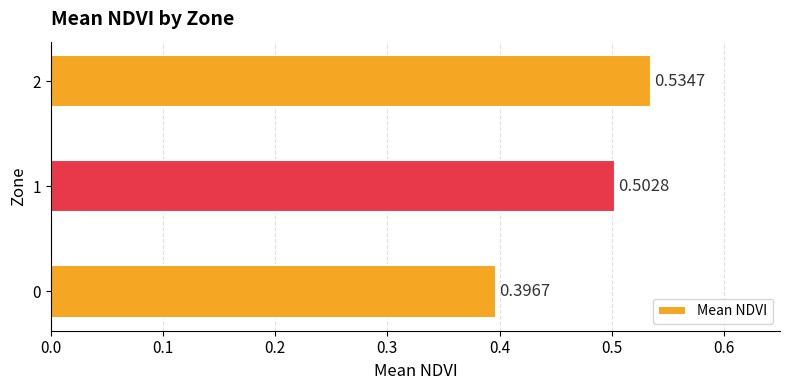

Are the bars horizontal?

Yes